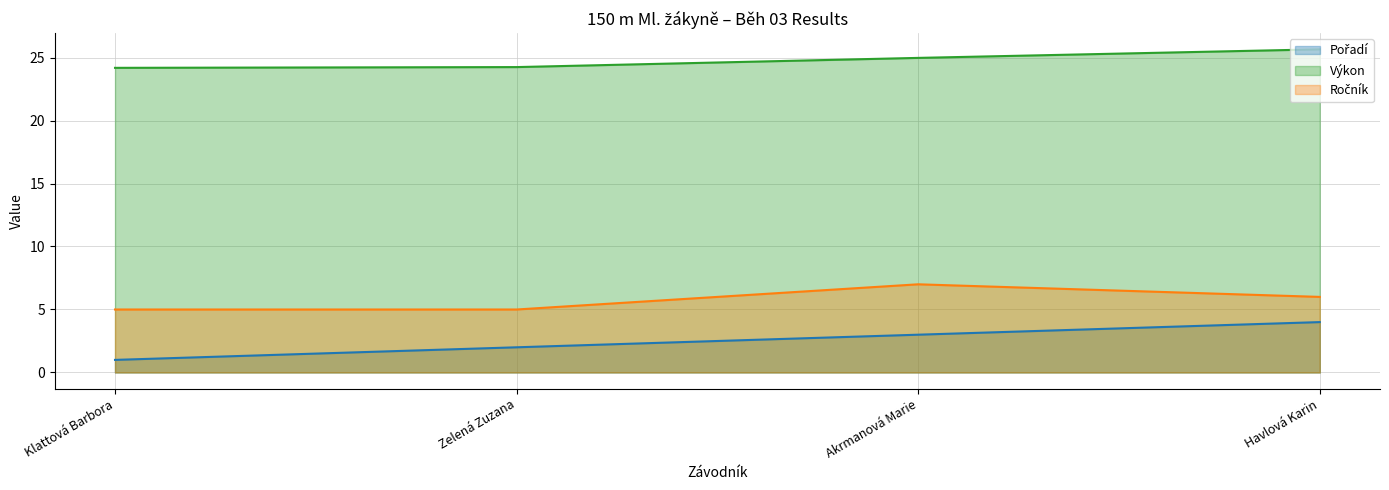

True or false: Ročník has a value of 5.0 at Zelená Zuzana.

True